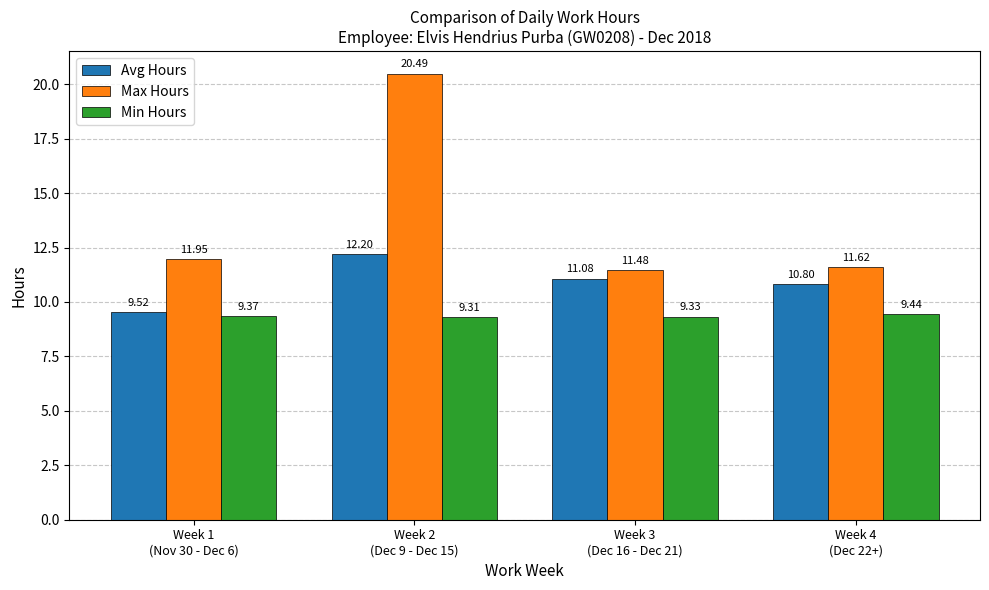

At how many categories does at least one series exceed 11?

4